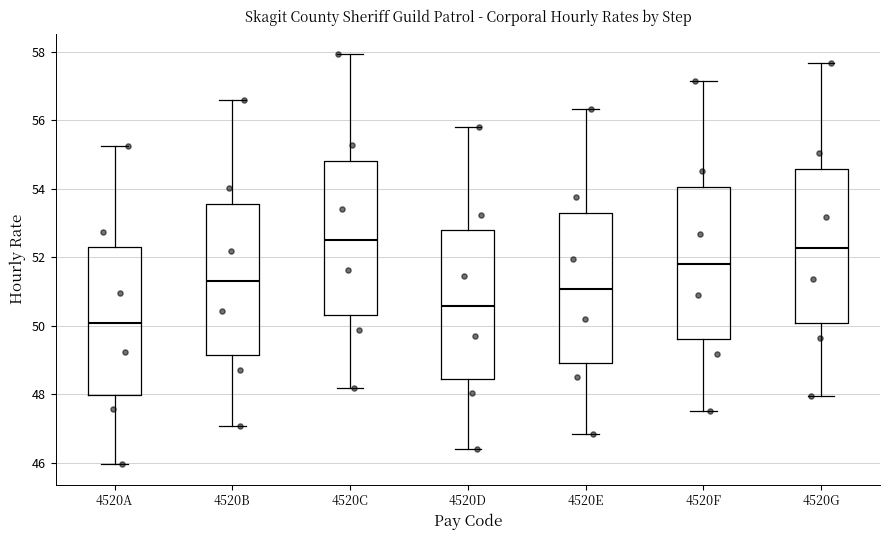

Which box has the highest median line?

4520C